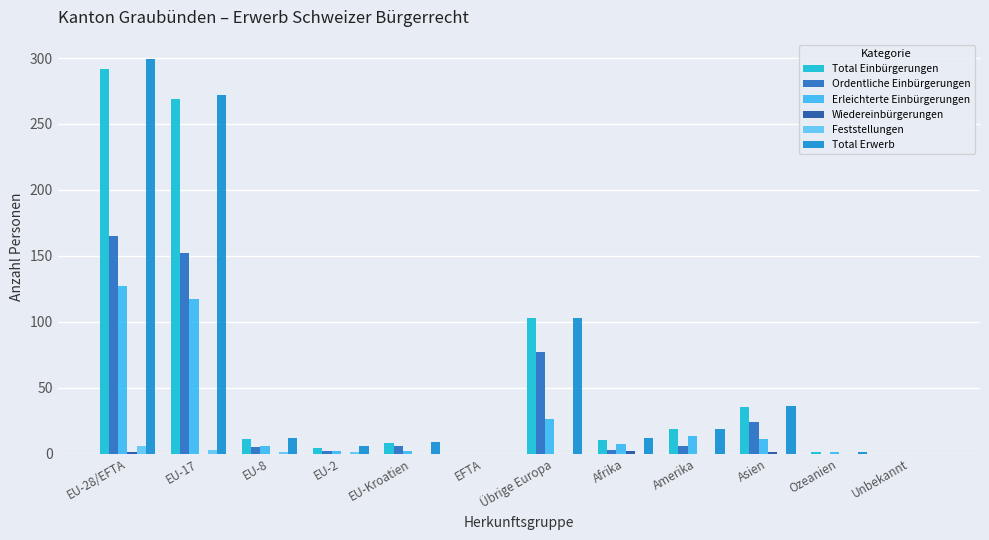

Which series has the widest spread of values?

Total Erwerb